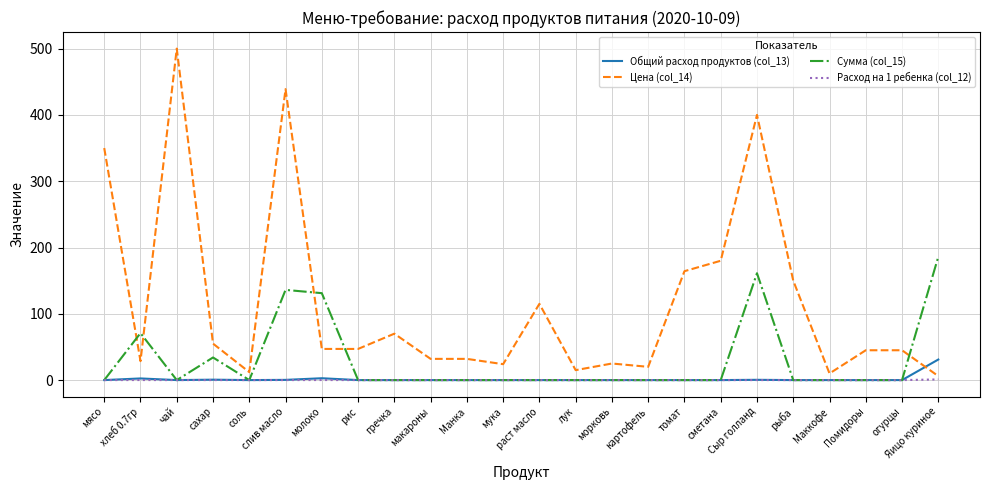

What position from the right is раст масло?

12